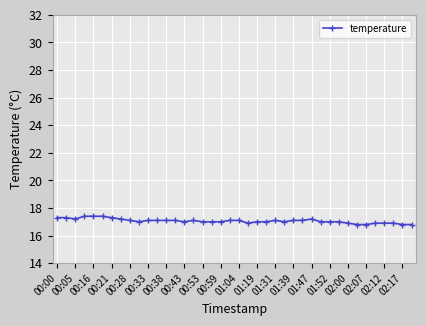

What is the smallest value displayed?

16.8